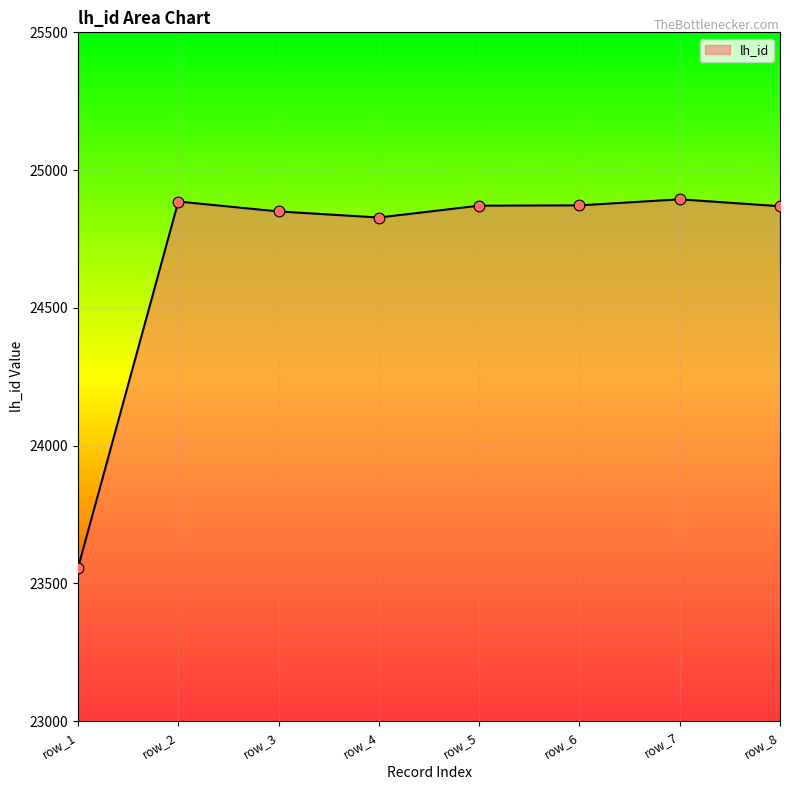

What is the change in value from row_1 to row_3?

+1293